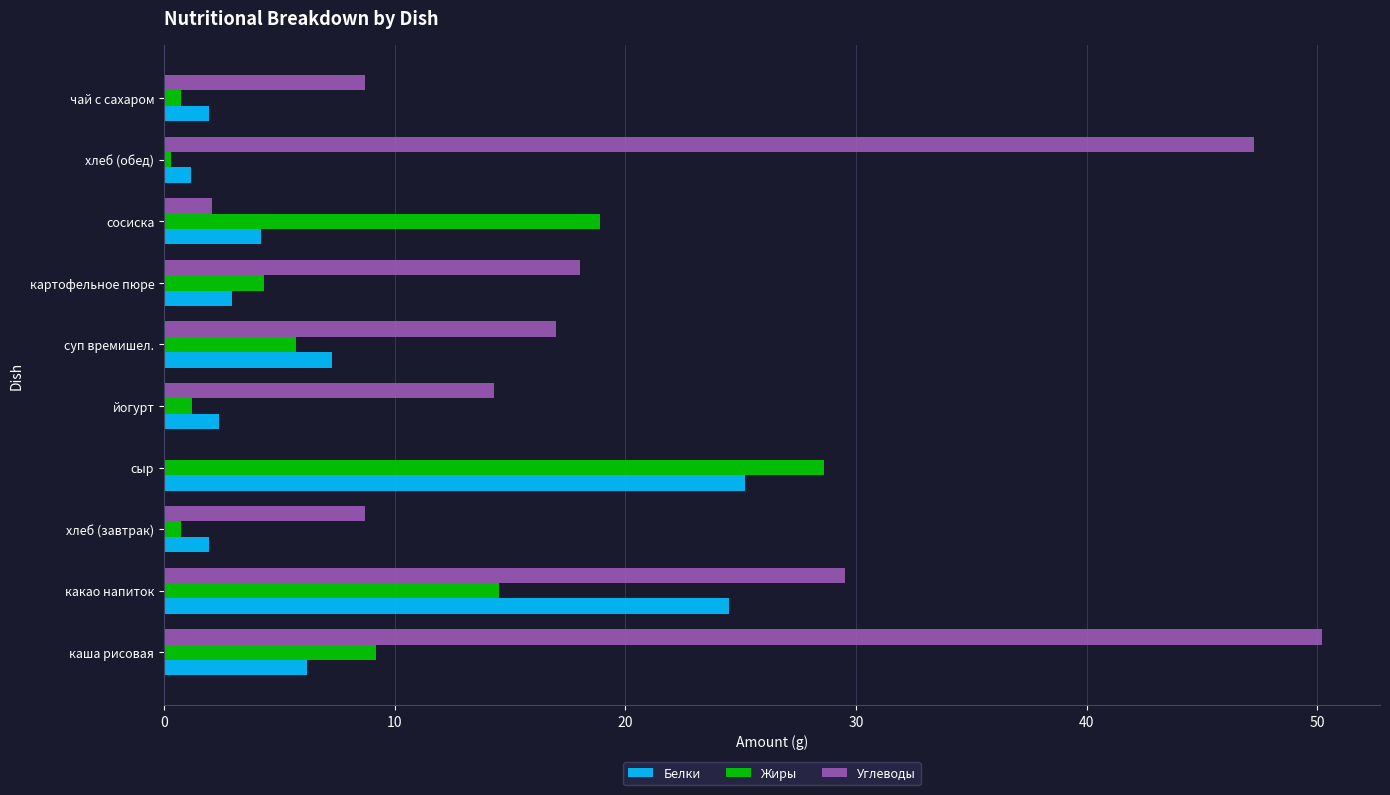

Which series changed the most between какао напиток and сыр?

Углеводы